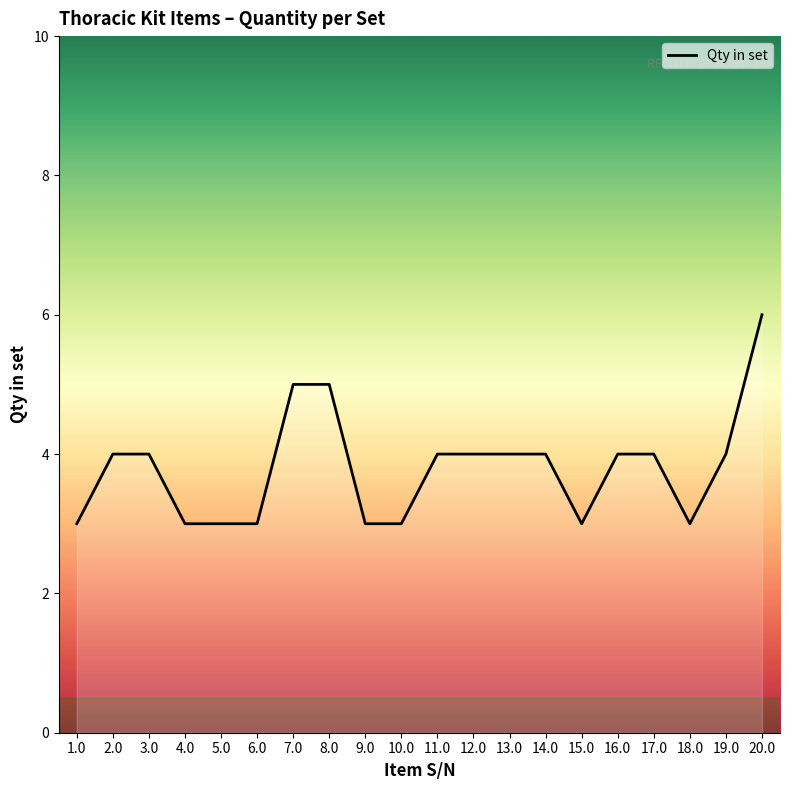

Which category has the highest value across all series?

20.0